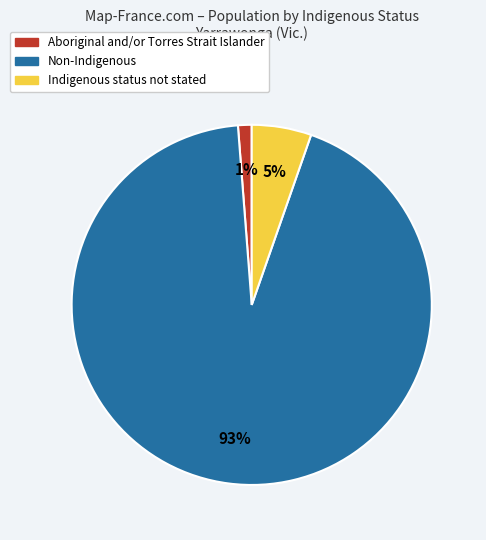

Is there any slice that represents more than half of the pie?

Yes